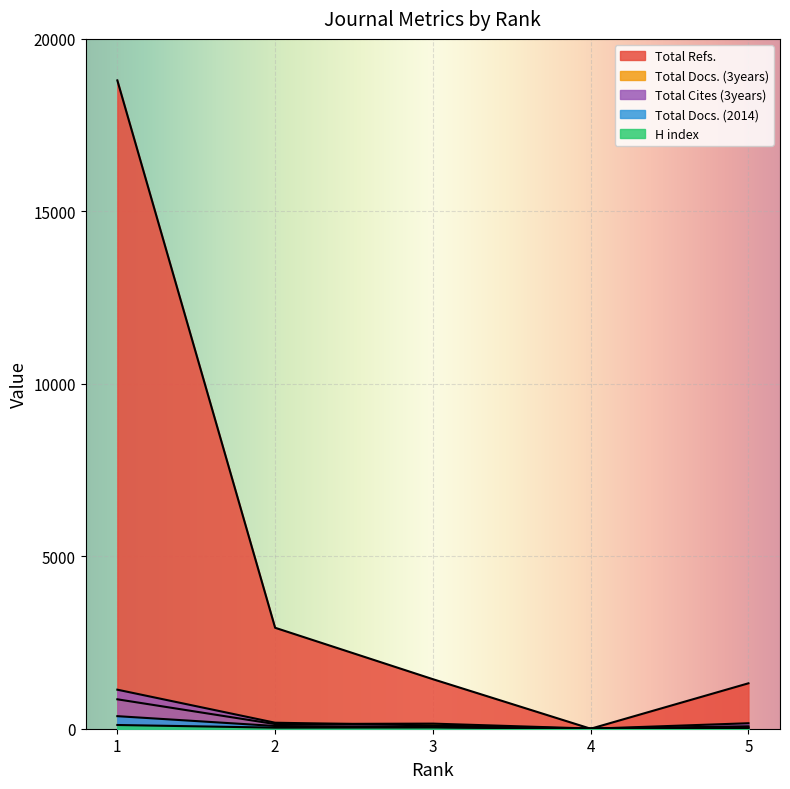

What is the maximum value shown in the chart?

18797